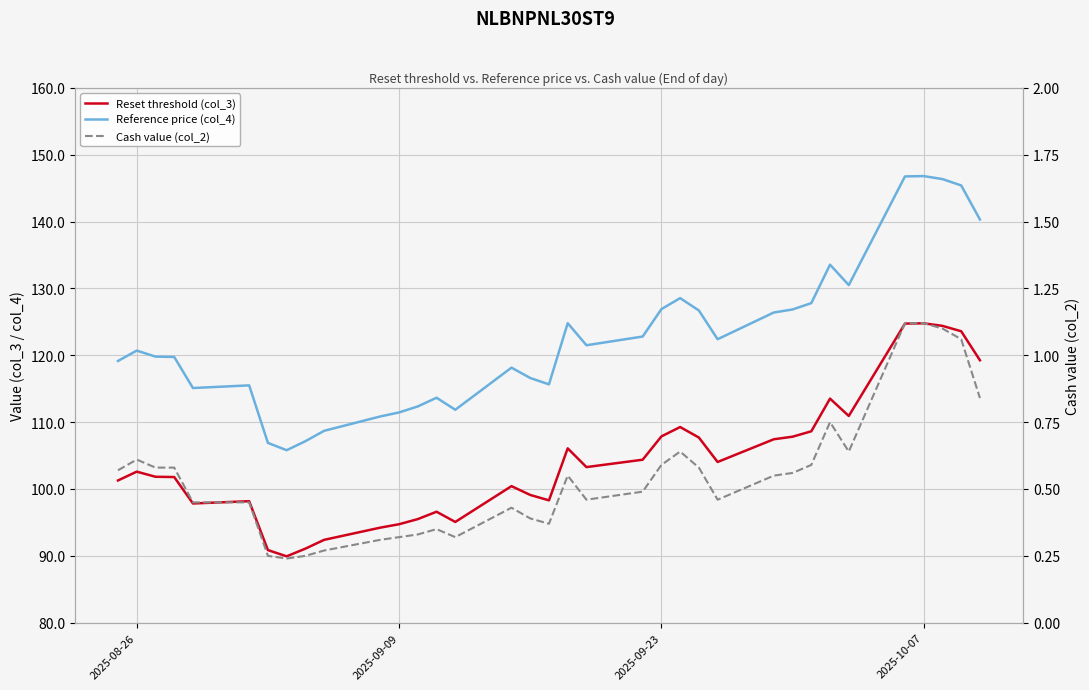

What is the label of the 35th point from the right?

2025-08-26